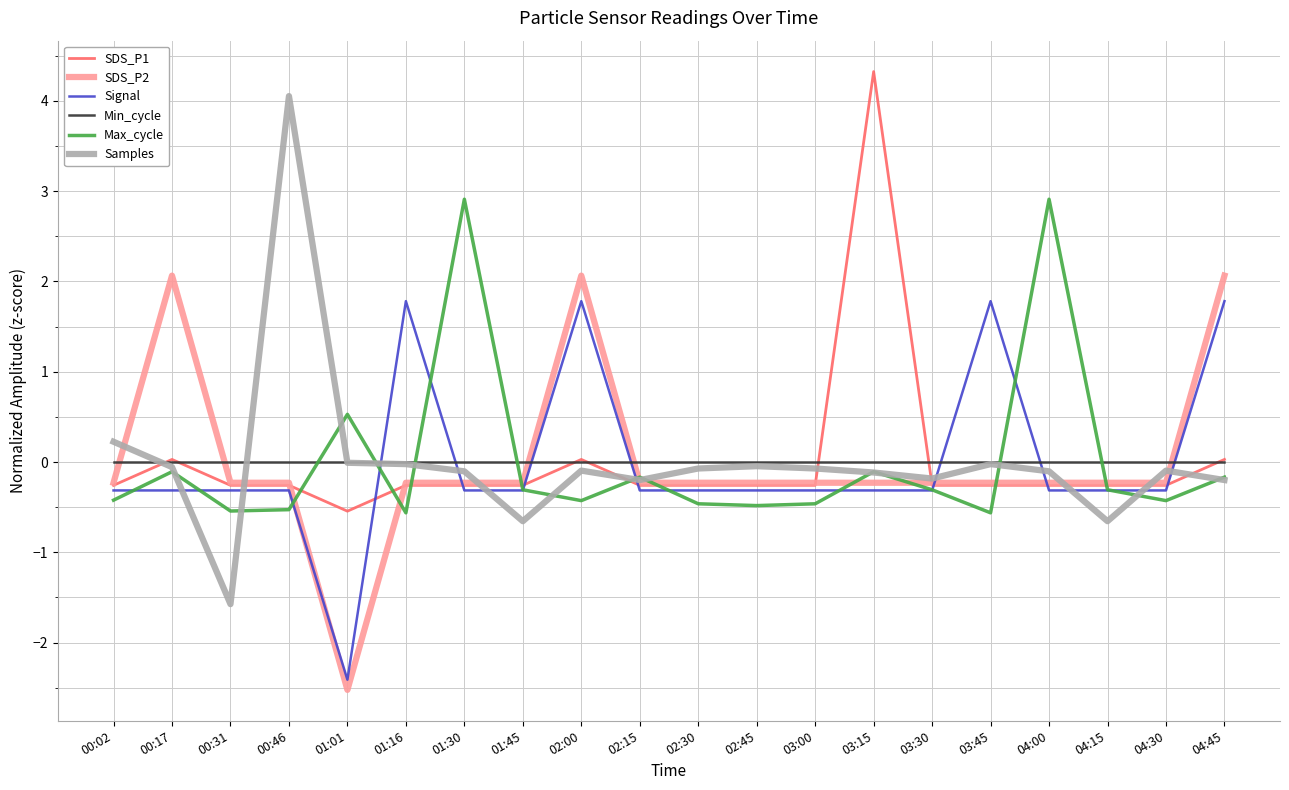

Is it true that SDS_P2 equals -0.2 at 02:30?

True